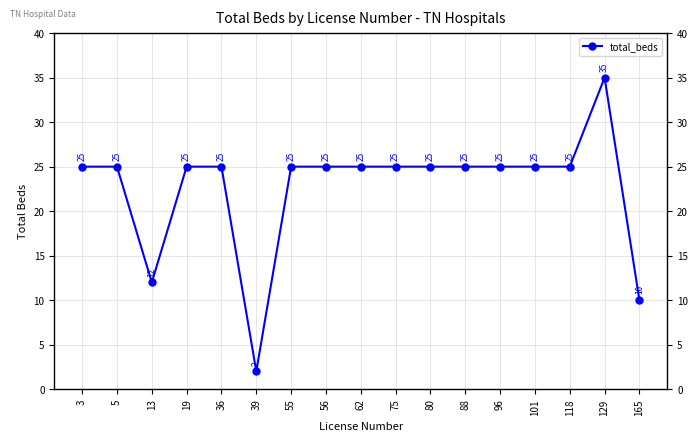

How many lines are shown in the chart?

1